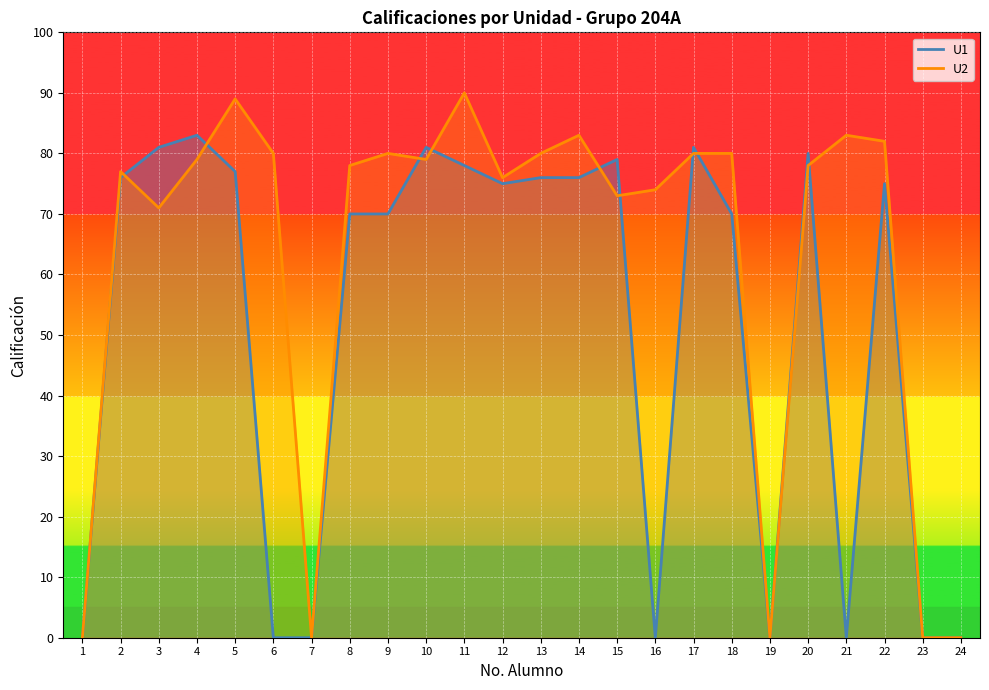

Which series has the widest spread of values?

U2